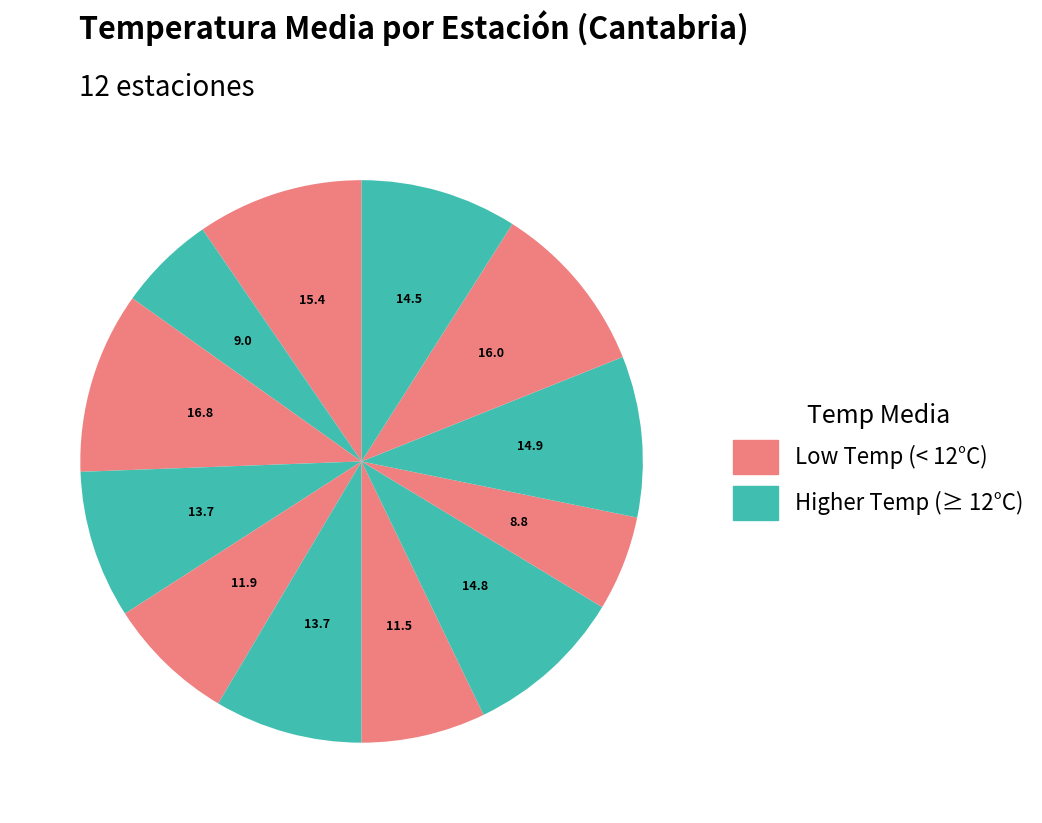

How many slices are in this pie chart?

12